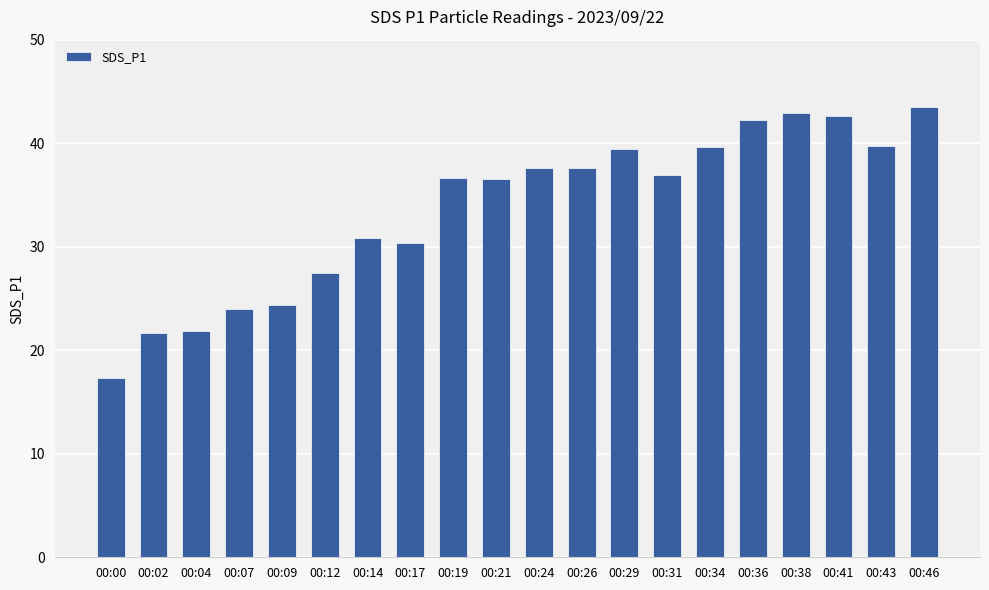

Where does the data first go above 36?

00:19